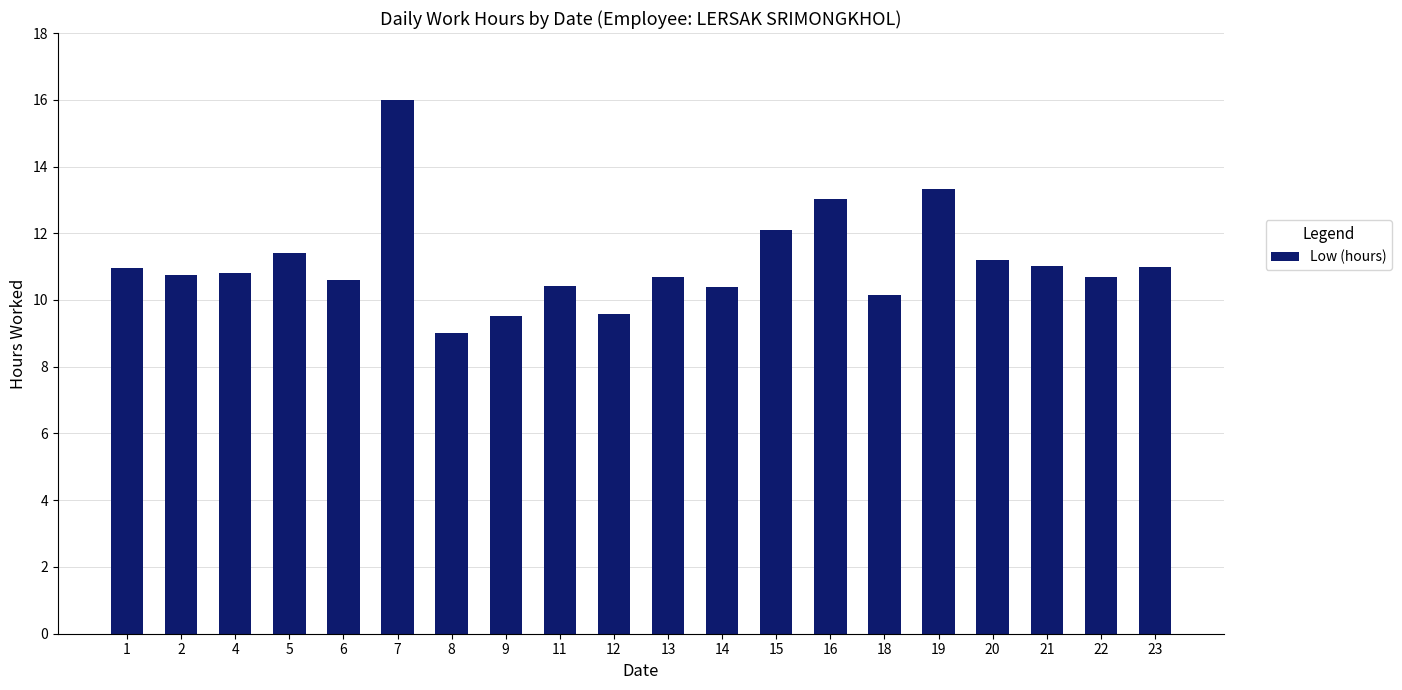

What is the average value?

11.1